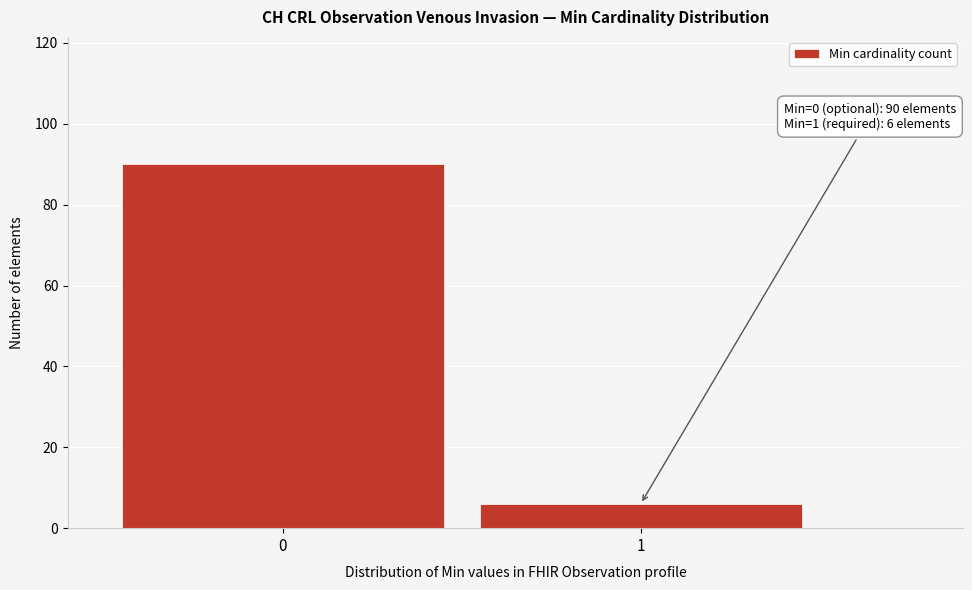

Reading left to right, transcribe all the data shown in this chart.

0=90	1=6